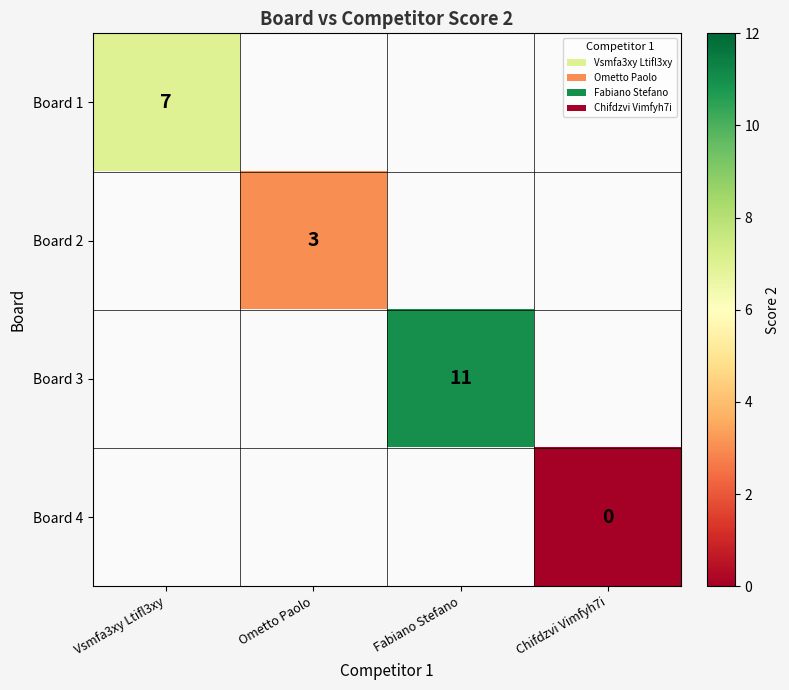

The value of Board 3 at Fabiano Stefano is 15. True or false?

False